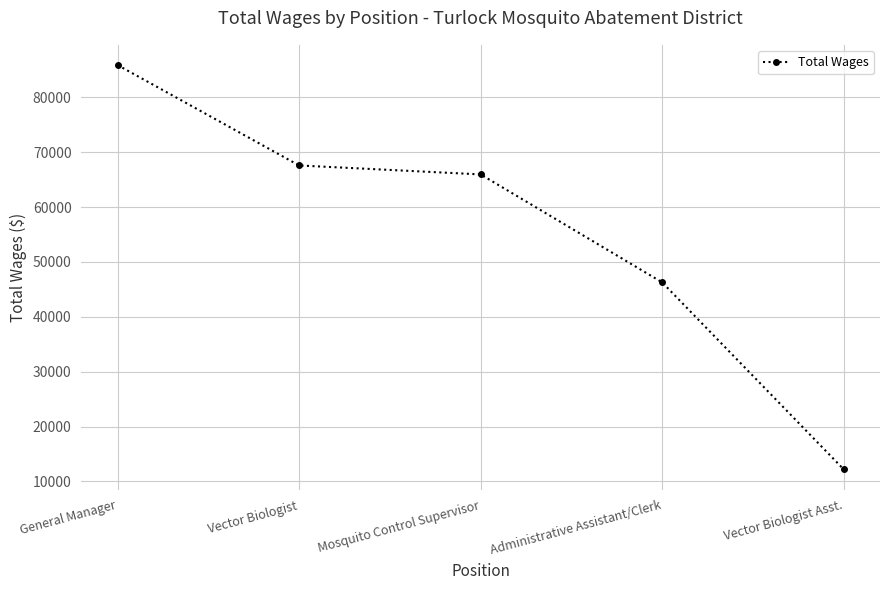

What is the ratio of the value at Vector Biologist to the value at Administrative Assistant/Clerk?

1.5